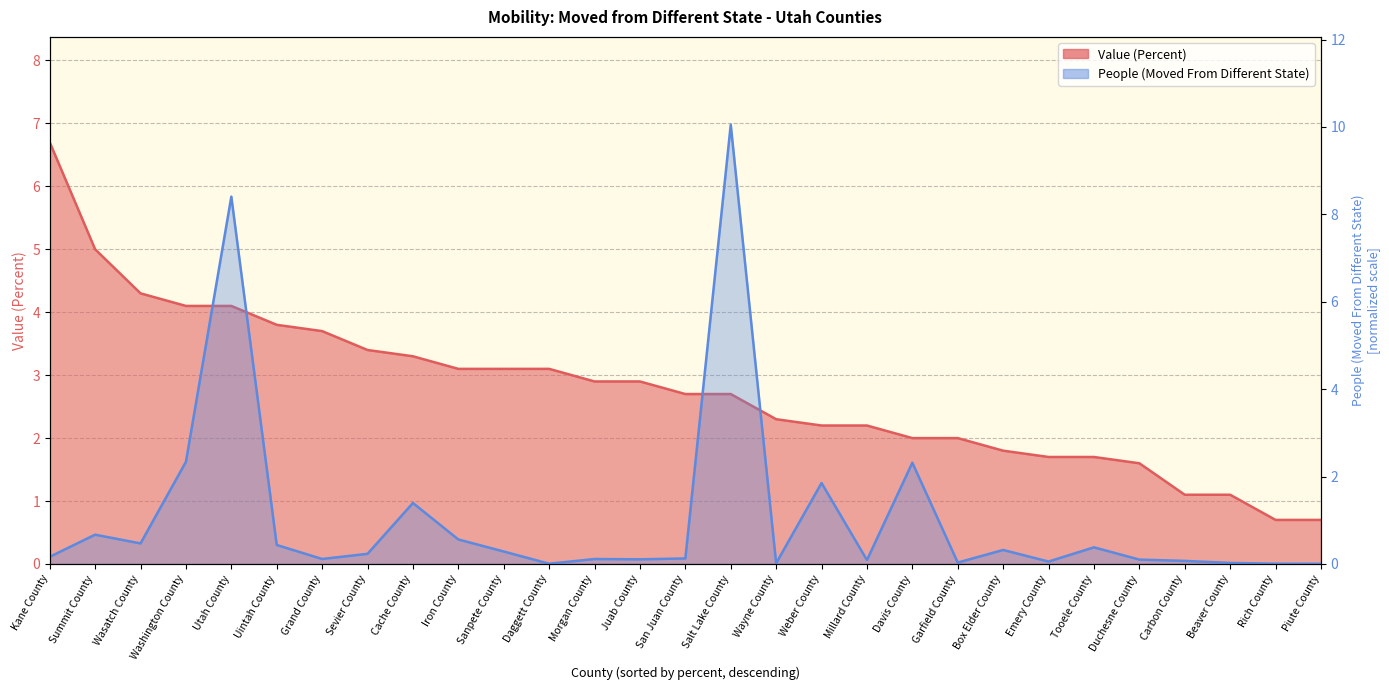

Where is the first local maximum for People (Moved From Different State)?

Summit County